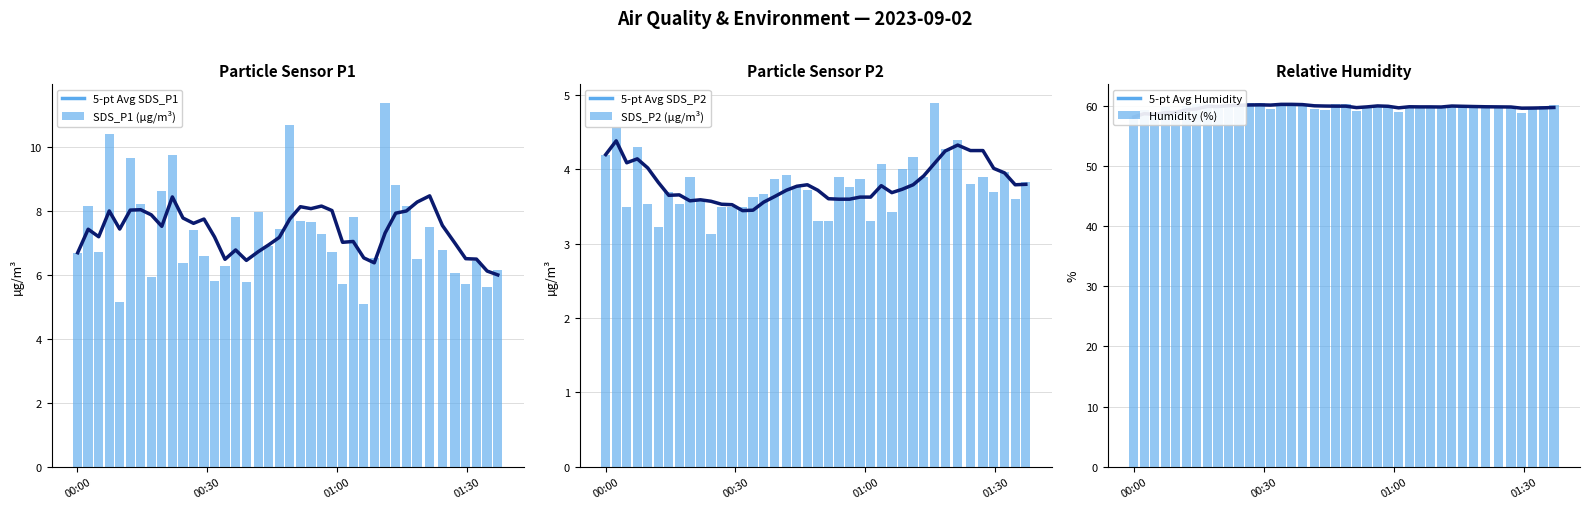

What is the lowest value of the 5-pt Avg SDS_P1 series?

6.0